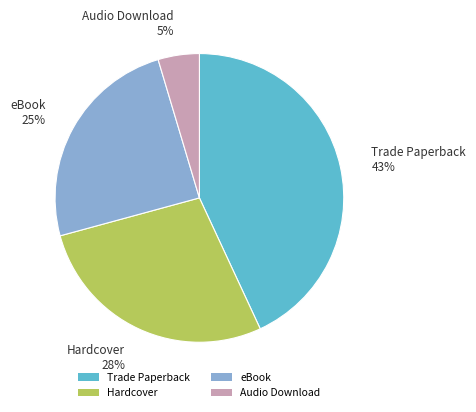

How many segments does this pie chart have?

4